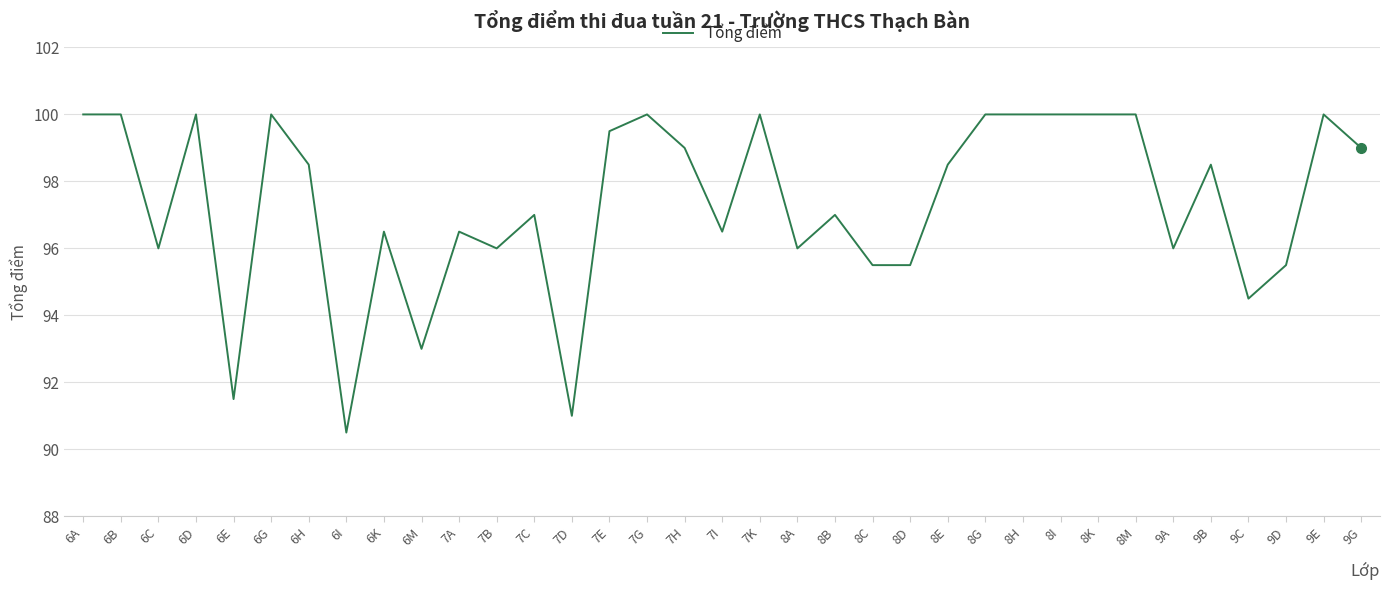

What is the maximum value shown in the chart?

100.0